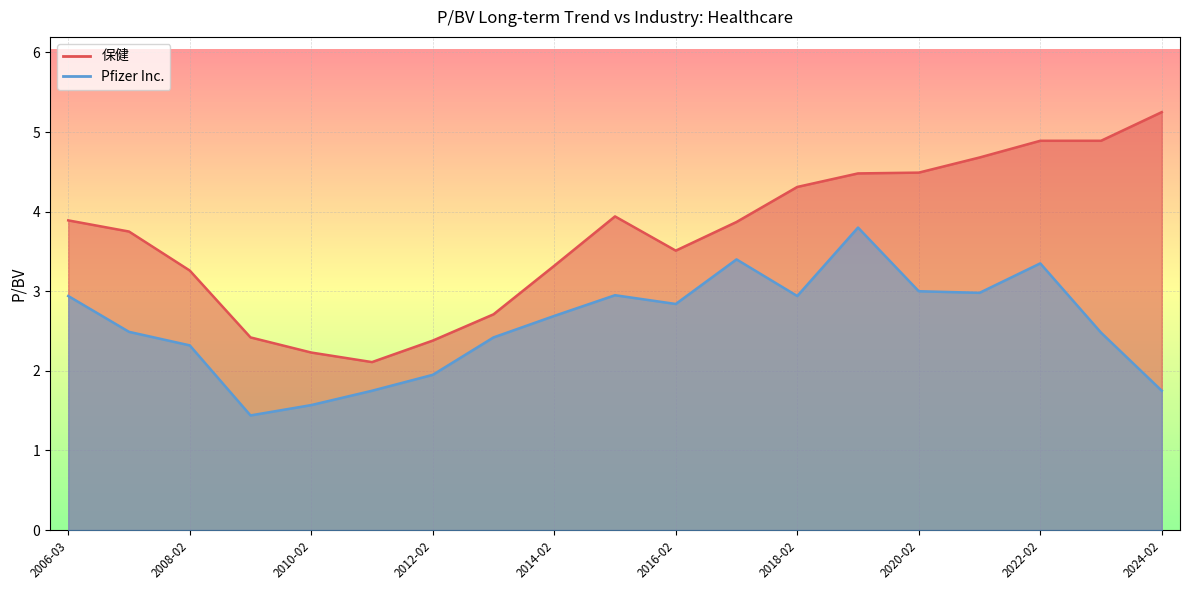

At which label is 保健 closest to 3?

2008-02-29